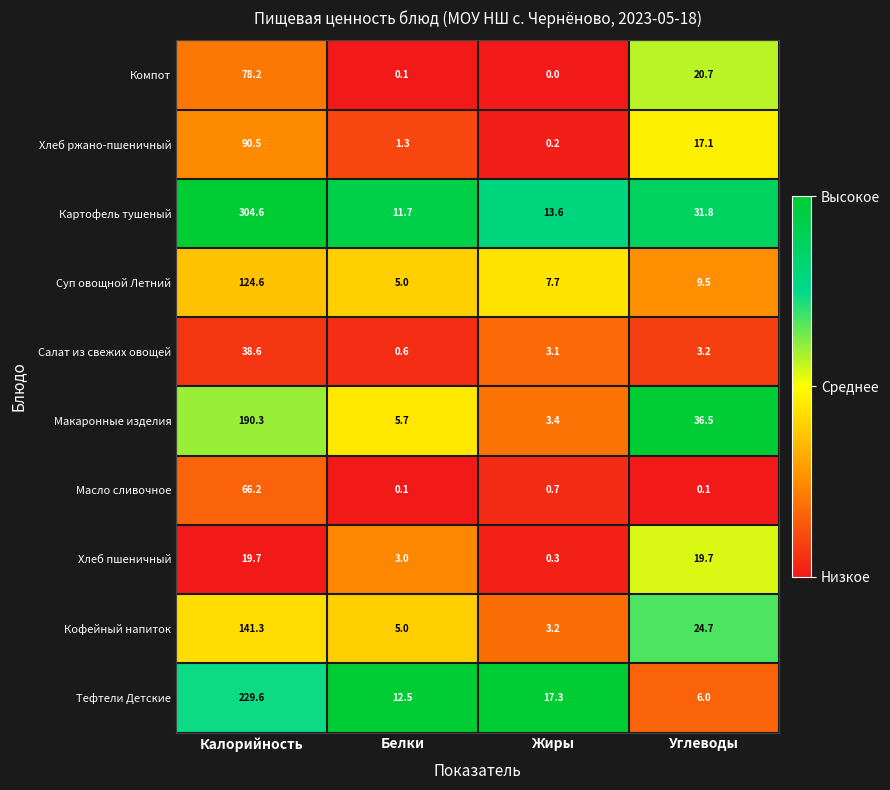

Rank the series by their maximum value, from lowest to highest.

Хлеб пшеничный, Салат из свежих овощей, Масло сливочное, Компот, Хлеб ржано-пшеничный, Суп овощной Летний, Кофейный напиток, Макаронные изделия, Тефтели Детские, Картофель тушеный